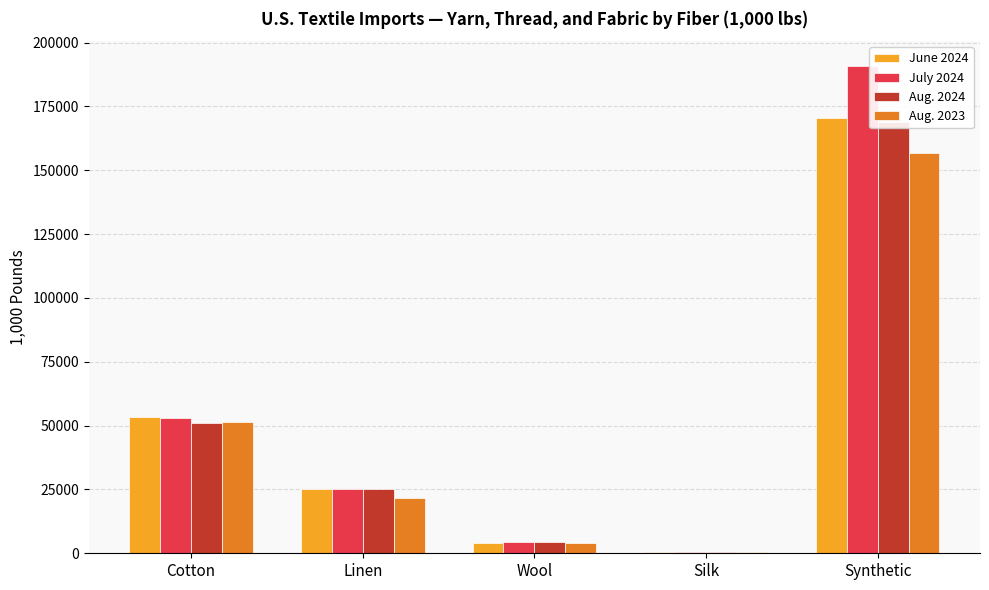

Which series changed the most between Cotton and Synthetic?

July 2024